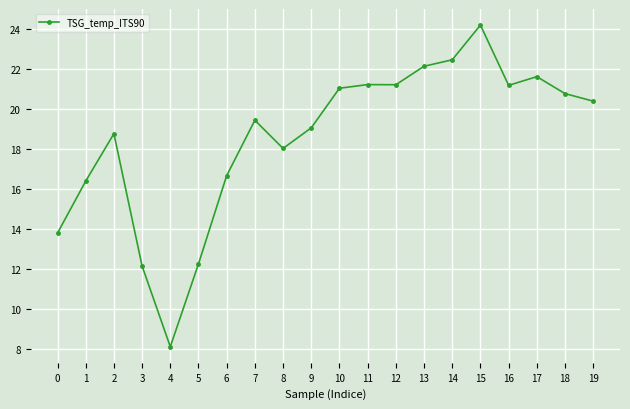

At which category does the data reach its first local peak?

2